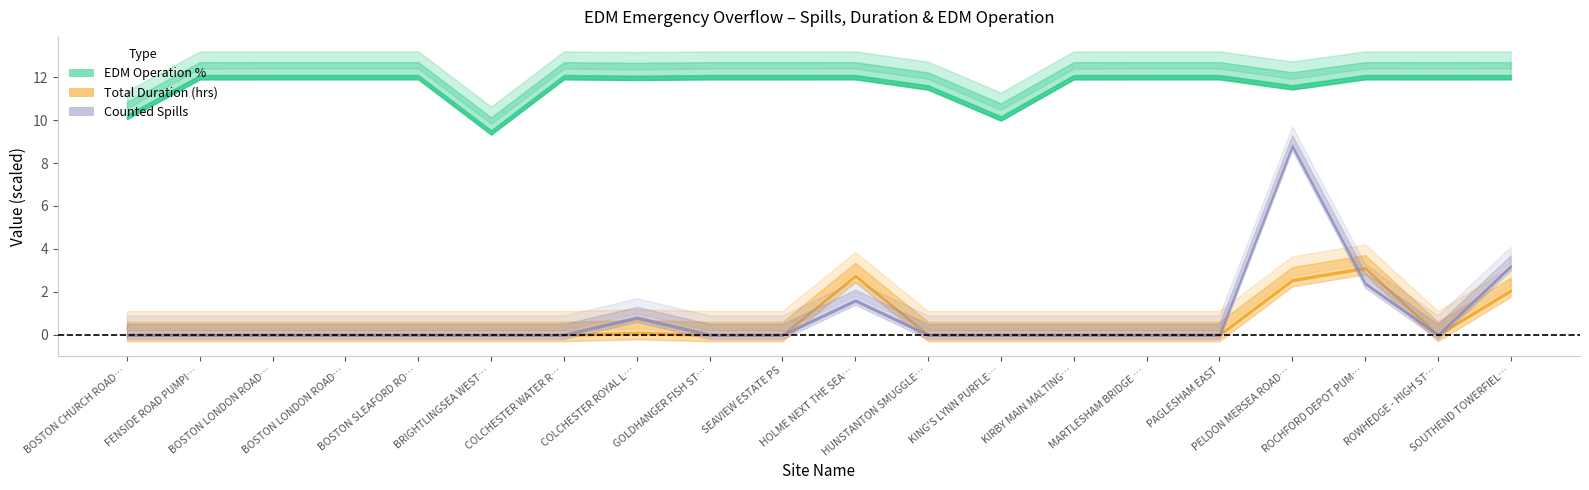

Reading left to right, transcribe all the data shown in this chart.

counted_spills: 0.0	0.0	0.0	0.0	0.0	0.0	0.0	1.0	0.0	0.0	2.0	0.0	0.0	0.0	0.0	0.0	11.0	3.0	0.0	4.0
total_duration: 0.0	0.0	0.0	0.0	0.0	0.0	0.0	0.2	0.0	0.0	5.5	0.0	0.0	0.0	0.0	0.0	5.1	6.2	0.0	4.1
edm_operation: 84.6	100.0	100.0	100.0	100.0	78.5	100.0	99.7	100.0	100.0	100.0	96.0	84.0	100.0	100.0	100.0	96.1	100.0	100.0	100.0